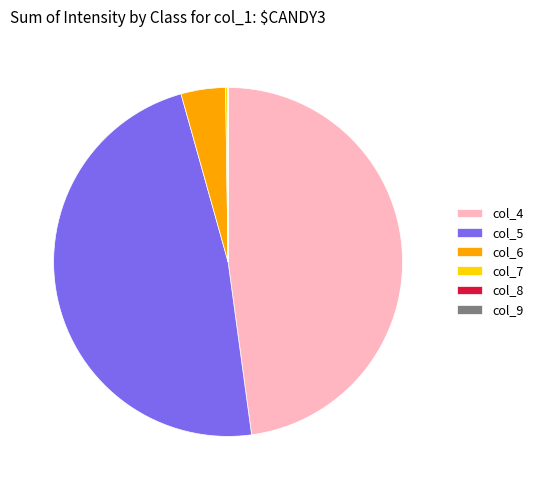

Between col_6 and col_5, which is larger?

col_5